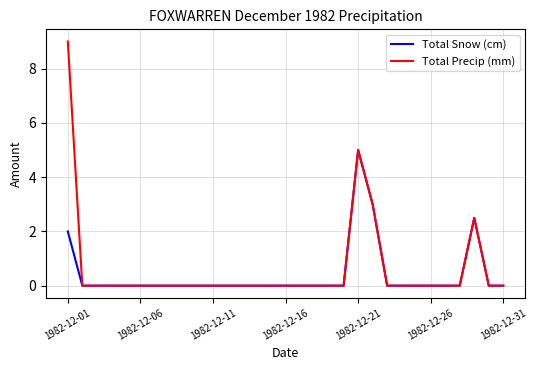

Which series has the widest spread of values?

Total Precip (mm)